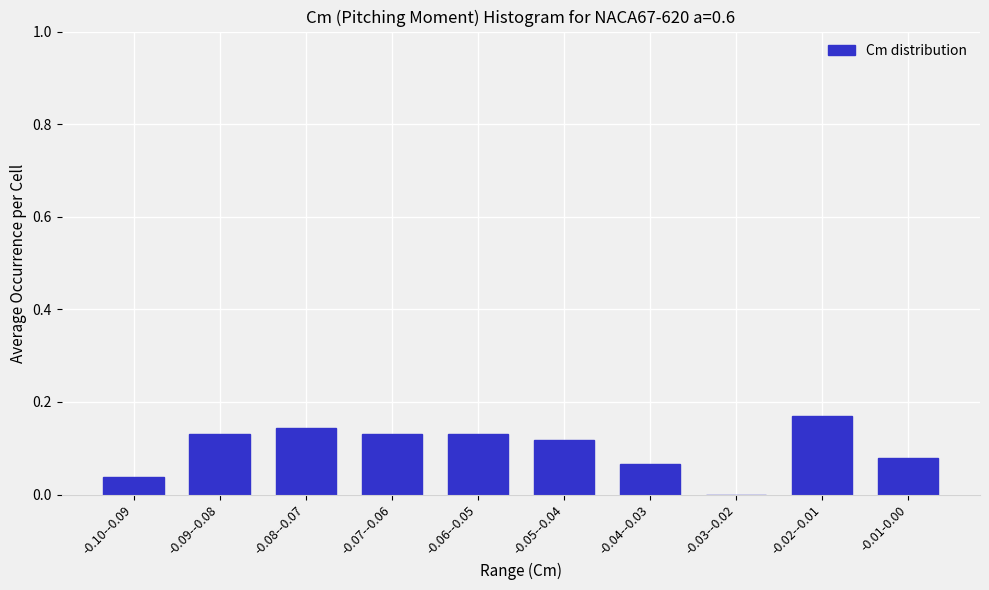

The chart shows a value of 0.2 at -0.06--0.05. True or false?

False